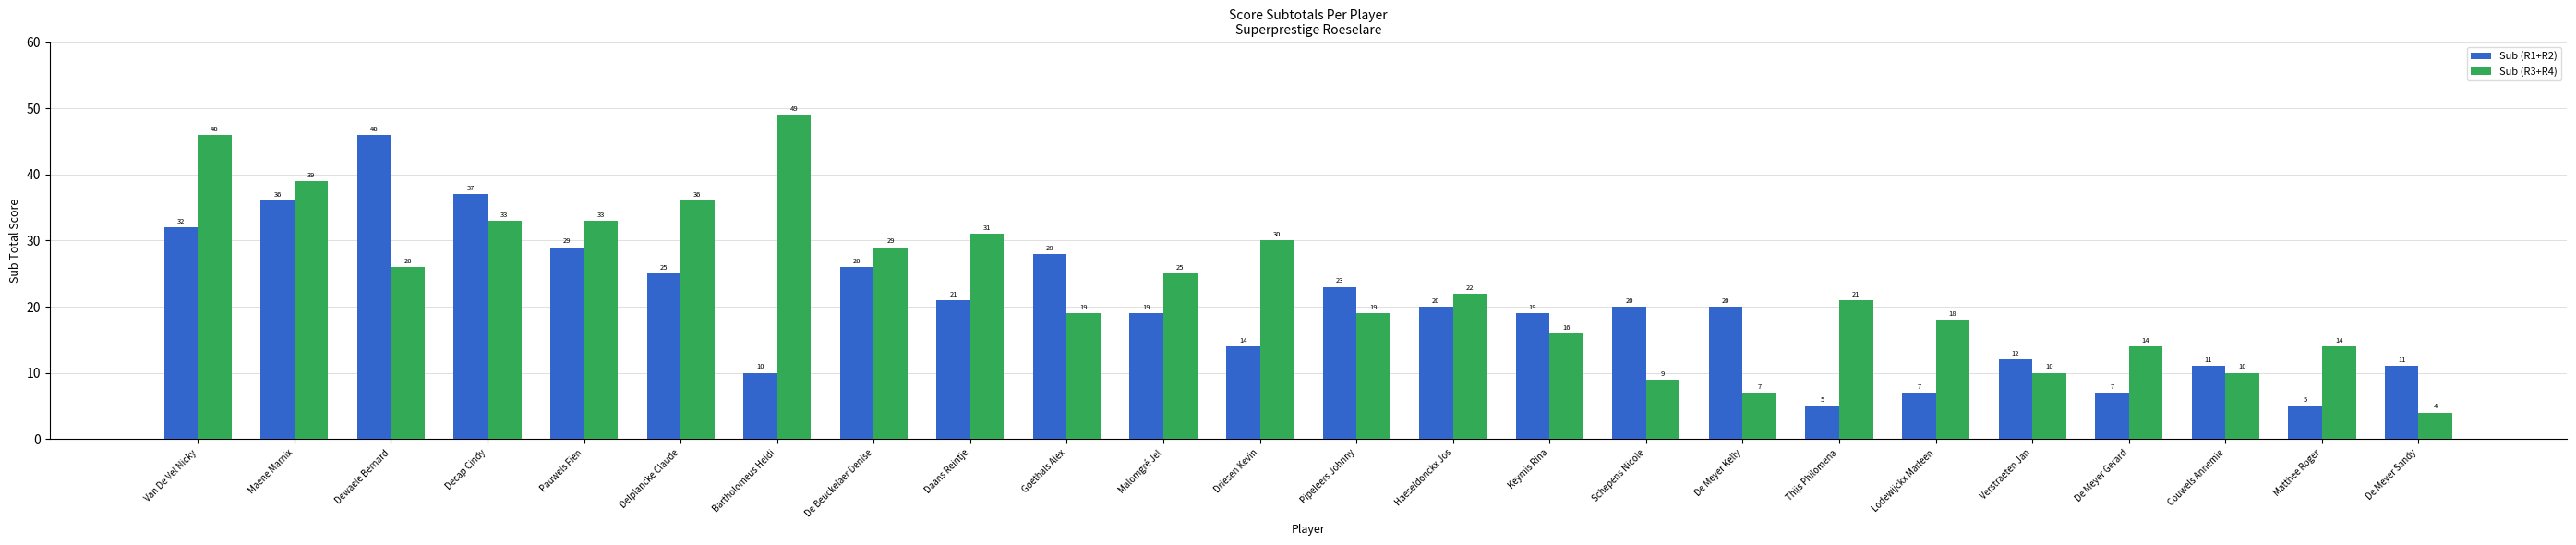

How many values in the Sub (R3+R4) series are below 22?

12